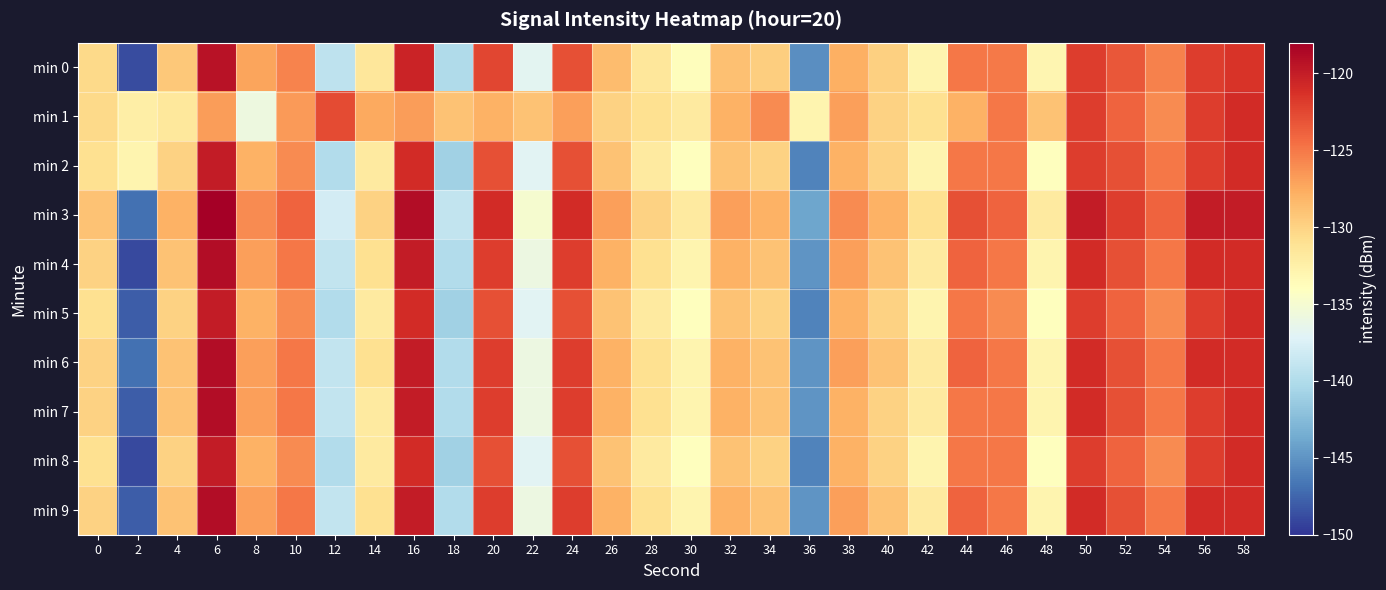

Reading left to right, extract all data points from this chart.

min 0: 0=-130.4	2=-148.8	4=-129.3	6=-119.3	8=-127.2	10=-125.6	12=-139.2	14=-131.6	16=-120.4	18=-140.0	20=-122.4	22=-136.9	24=-122.9	26=-128.5	28=-131.5	30=-133.8	32=-128.8	34=-129.7	36=-145.3	38=-127.8	40=-129.8	42=-133.0	44=-125.0	46=-125.0	48=-133.1	50=-121.9	52=-123.4	54=-125.4	56=-121.9	58=-121.4
min 1: 0=-130.4	2=-132.4	4=-131.7	6=-126.8	8=-135.8	10=-126.7	12=-122.7	14=-127.4	16=-126.8	18=-129.0	20=-128.0	22=-129.0	24=-127.0	26=-130.0	28=-131.0	30=-132.0	32=-128.0	34=-126.0	36=-133.0	38=-127.0	40=-130.0	42=-131.0	44=-128.0	46=-125.0	48=-129.0	50=-122.0	52=-124.0	54=-126.0	56=-122.0	58=-121.0
min 2: 0=-131.0	2=-133.0	4=-130.0	6=-120.0	8=-128.0	10=-126.0	12=-140.0	14=-132.0	16=-121.0	18=-141.0	20=-123.0	22=-137.0	24=-123.0	26=-129.0	28=-132.0	30=-134.0	32=-129.0	34=-130.0	36=-146.0	38=-128.0	40=-130.0	42=-133.0	44=-125.0	46=-125.0	48=-134.0	50=-122.0	52=-123.0	54=-125.0	56=-122.0	58=-121.0
min 3: 0=-129.0	2=-147.0	4=-128.0	6=-118.0	8=-126.0	10=-124.0	12=-138.0	14=-130.0	16=-119.0	18=-139.0	20=-121.0	22=-135.0	24=-121.0	26=-127.0	28=-130.0	30=-132.0	32=-127.0	34=-128.0	36=-144.0	38=-126.0	40=-128.0	42=-131.0	44=-123.0	46=-124.0	48=-132.0	50=-120.0	52=-122.0	54=-124.0	56=-120.0	58=-120.0
min 4: 0=-130.0	2=-149.0	4=-129.0	6=-119.0	8=-127.0	10=-125.0	12=-139.0	14=-131.0	16=-120.0	18=-140.0	20=-122.0	22=-136.0	24=-122.0	26=-128.0	28=-131.0	30=-133.0	32=-128.0	34=-129.0	36=-145.0	38=-127.0	40=-129.0	42=-132.0	44=-124.0	46=-125.0	48=-133.0	50=-121.0	52=-123.0	54=-125.0	56=-121.0	58=-121.0
min 5: 0=-131.0	2=-148.0	4=-130.0	6=-120.0	8=-128.0	10=-126.0	12=-140.0	14=-132.0	16=-121.0	18=-141.0	20=-123.0	22=-137.0	24=-123.0	26=-129.0	28=-132.0	30=-134.0	32=-129.0	34=-130.0	36=-146.0	38=-128.0	40=-130.0	42=-133.0	44=-125.0	46=-126.0	48=-134.0	50=-122.0	52=-124.0	54=-126.0	56=-122.0	58=-121.0
min 6: 0=-130.0	2=-147.0	4=-129.0	6=-119.0	8=-127.0	10=-125.0	12=-139.0	14=-131.0	16=-120.0	18=-140.0	20=-122.0	22=-136.0	24=-122.0	26=-128.0	28=-131.0	30=-133.0	32=-128.0	34=-129.0	36=-145.0	38=-127.0	40=-129.0	42=-132.0	44=-124.0	46=-125.0	48=-133.0	50=-121.0	52=-123.0	54=-125.0	56=-121.0	58=-121.0
min 7: 0=-130.0	2=-148.0	4=-129.0	6=-119.0	8=-127.0	10=-125.0	12=-139.0	14=-132.0	16=-120.0	18=-140.0	20=-122.0	22=-136.0	24=-122.0	26=-128.0	28=-131.0	30=-133.0	32=-128.0	34=-129.0	36=-145.0	38=-128.0	40=-130.0	42=-132.0	44=-125.0	46=-125.0	48=-133.0	50=-121.0	52=-123.0	54=-125.0	56=-122.0	58=-121.0
min 8: 0=-131.0	2=-149.0	4=-130.0	6=-120.0	8=-128.0	10=-126.0	12=-140.0	14=-132.0	16=-121.0	18=-141.0	20=-123.0	22=-137.0	24=-123.0	26=-129.0	28=-132.0	30=-134.0	32=-129.0	34=-130.0	36=-146.0	38=-128.0	40=-130.0	42=-133.0	44=-125.0	46=-125.0	48=-134.0	50=-122.0	52=-124.0	54=-126.0	56=-122.0	58=-121.0
min 9: 0=-130.0	2=-148.0	4=-129.0	6=-119.0	8=-127.0	10=-125.0	12=-139.0	14=-131.0	16=-120.0	18=-140.0	20=-122.0	22=-136.0	24=-122.0	26=-128.0	28=-131.0	30=-133.0	32=-128.0	34=-129.0	36=-145.0	38=-127.0	40=-129.0	42=-132.0	44=-124.0	46=-125.0	48=-133.0	50=-121.0	52=-123.0	54=-125.0	56=-121.0	58=-121.0